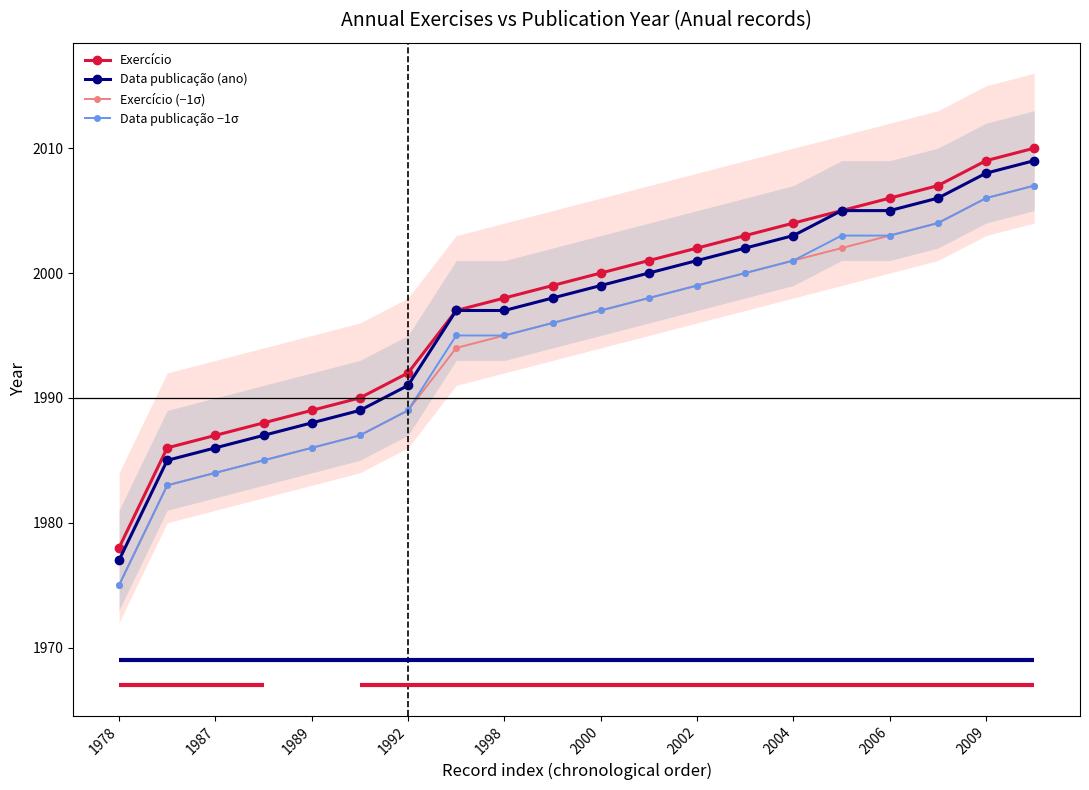

Is the value of Data publicação (ano) at 2000 greater than the value of Data publicação −1σ at 1987?

Yes